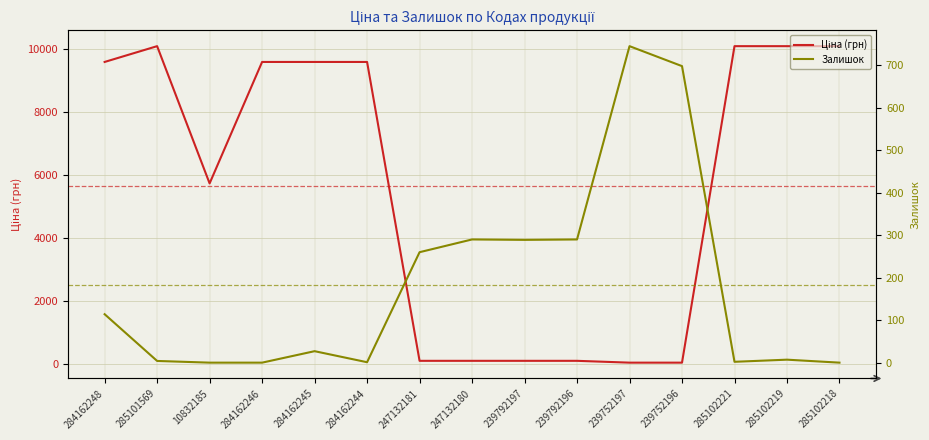

At which category does the chart reach its minimum across all series?

10832185